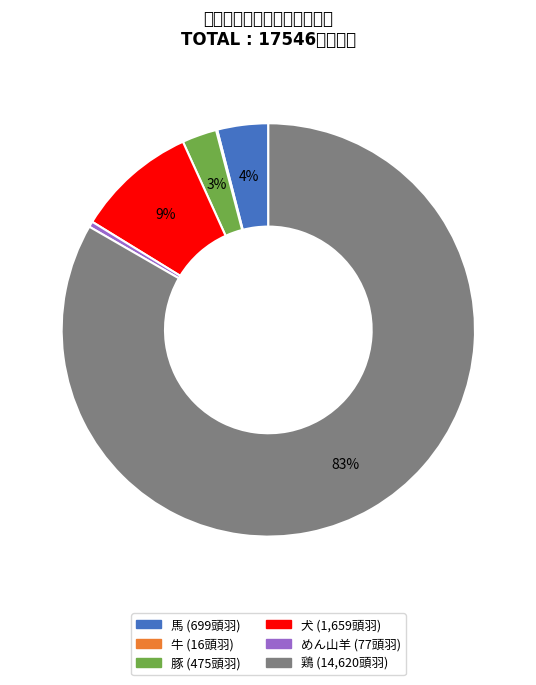

Combined, do 豚 and 鶏 account for over 50%?

Yes